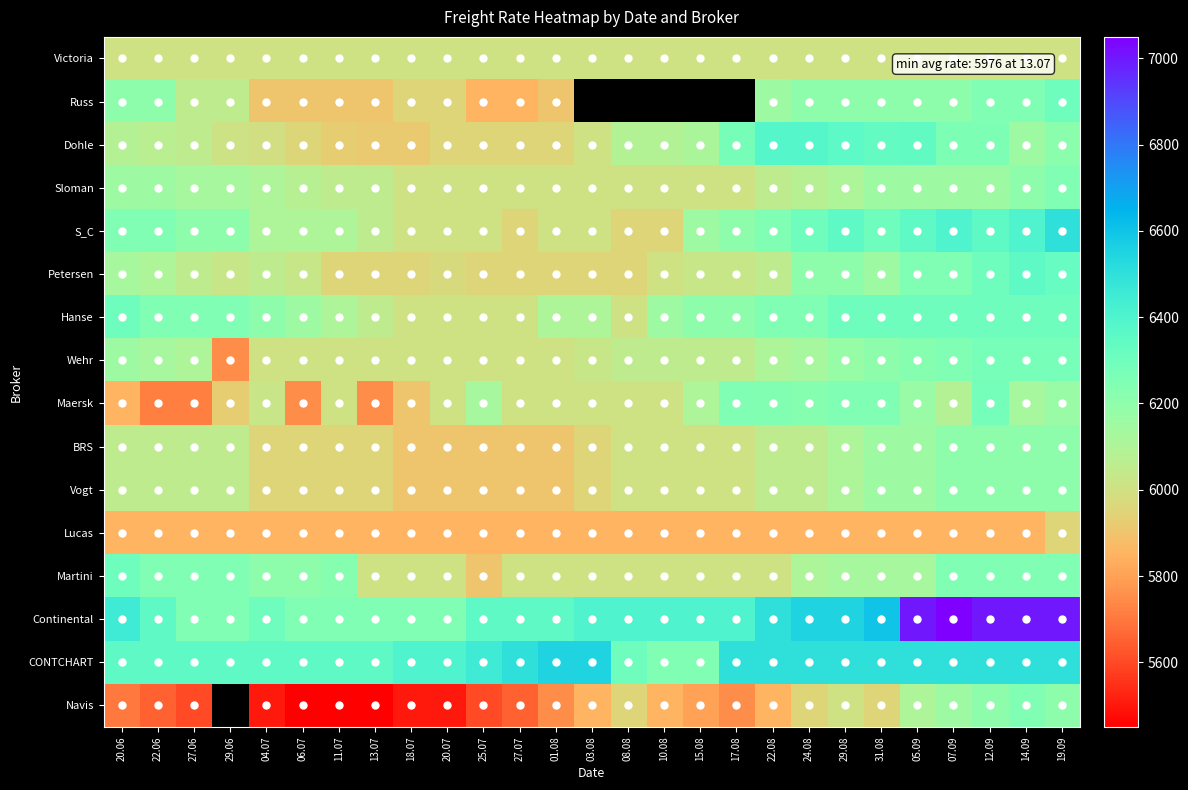

At how many categories does at least one series exceed 5493?

27